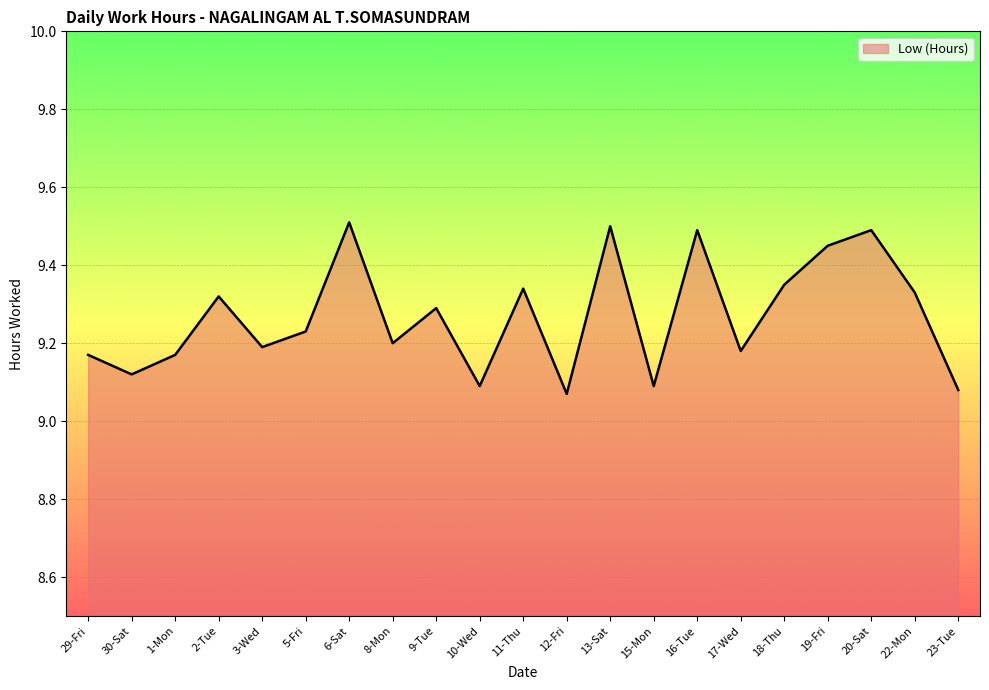

What is the greatest value displayed?

9.5